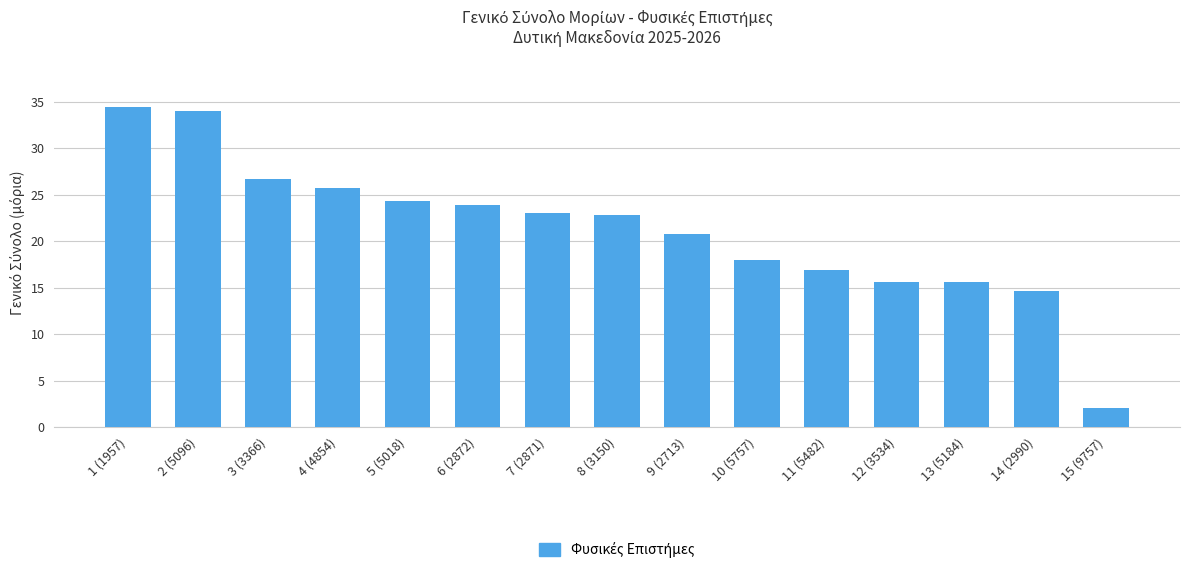

The value at 1 (1957) is 34.4. True or false?

True